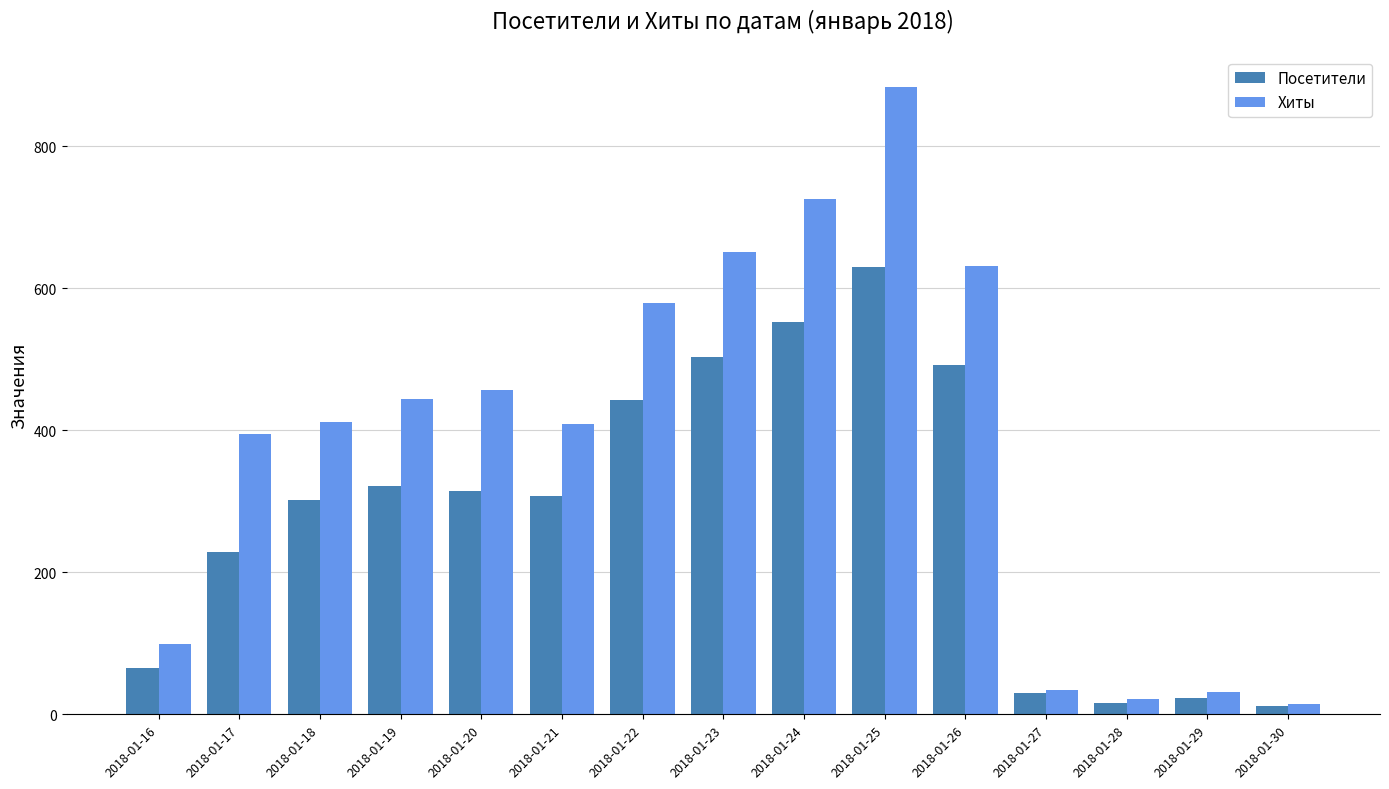

How many categories are shown in the chart?

15